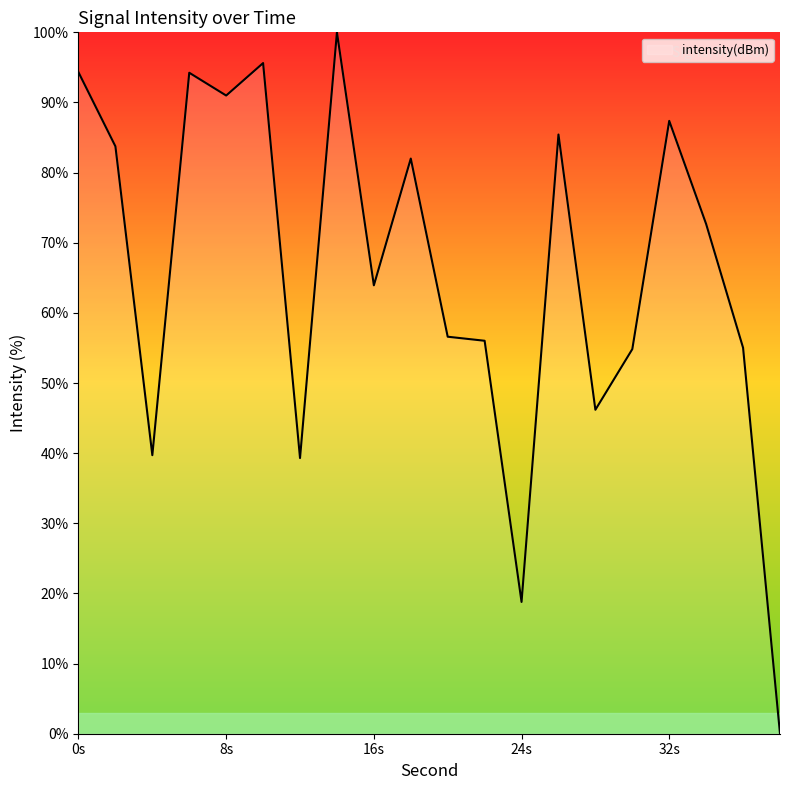

What is the difference between the maximum and minimum values?

100.0